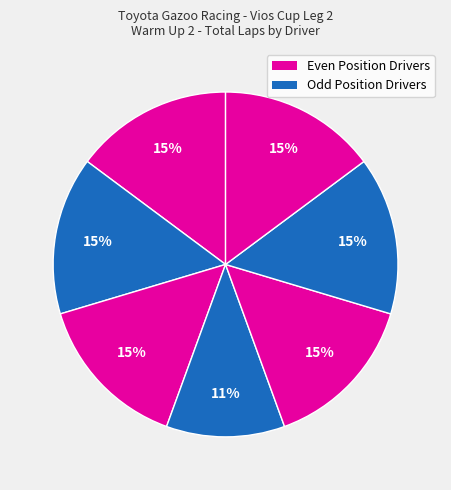

What is the smallest slice in the pie chart?

Enzo Pineda